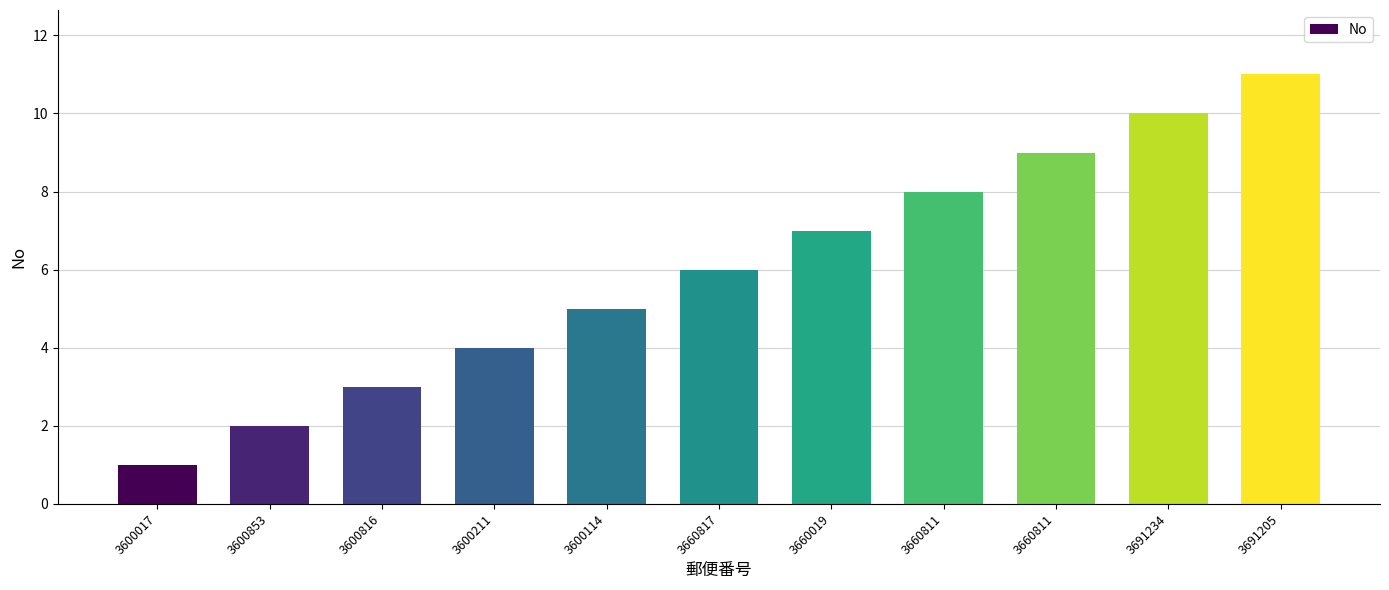

Does the chart contain any negative values?

No